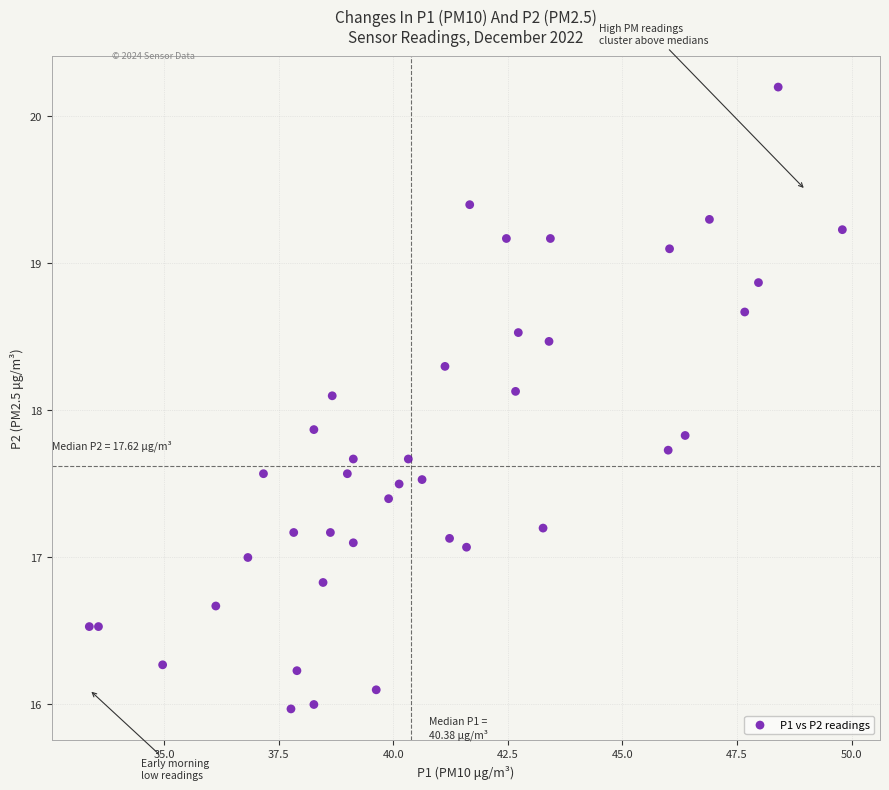

What is the range of Y values (max minus min)?

4.2